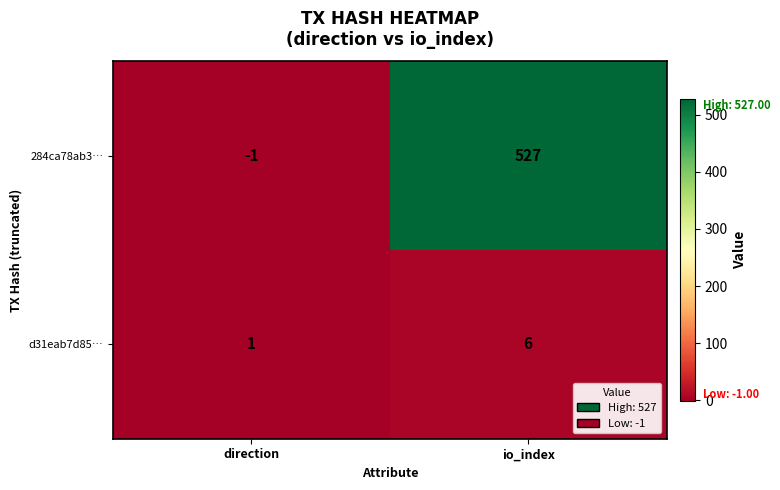

Which series has the largest total across all categories?

284ca78ab3…